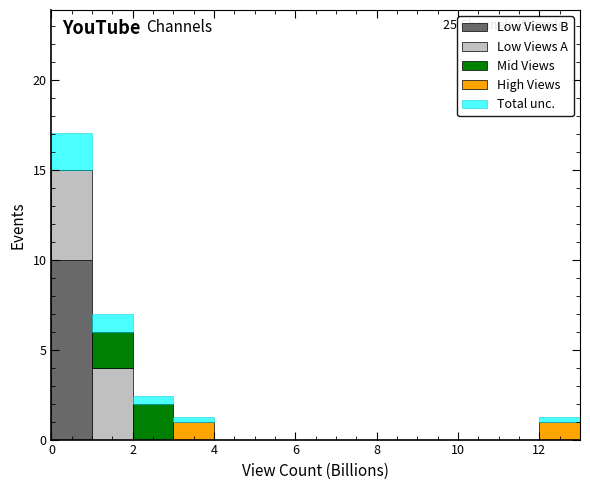

Which range on the x-axis has the tallest stacked bar (by total height)?

0 to 1